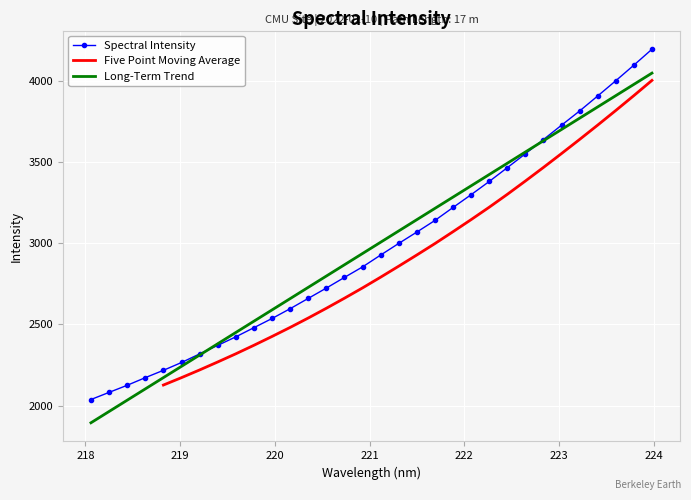

True or false: the data shows 3999.2 at 223.5987.

True